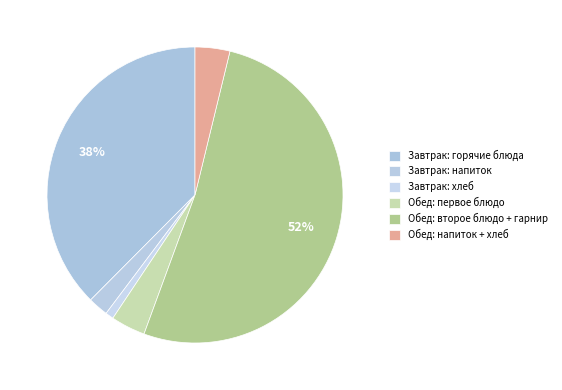

How many slices are in this pie chart?

6